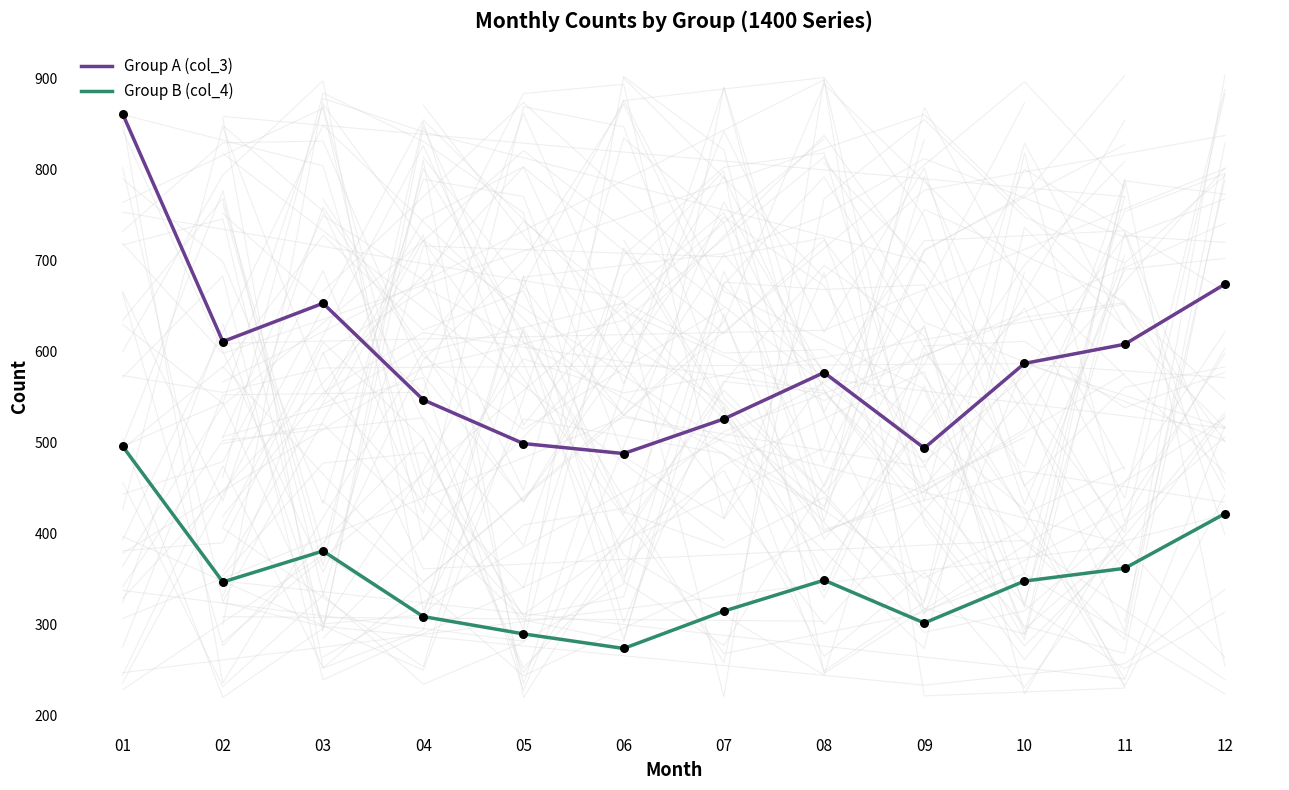

Which series has the widest spread of Y values?

Group A (col_3)